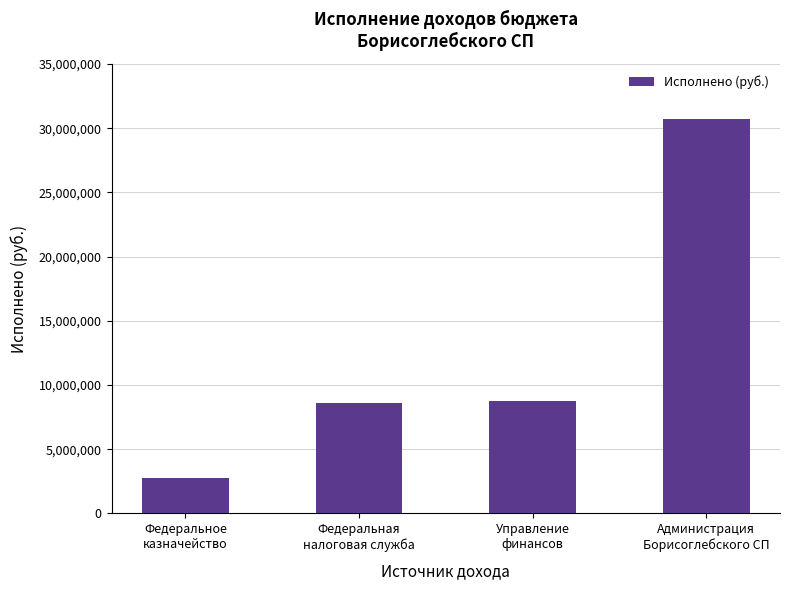

What is the smallest value displayed?

2748757.5